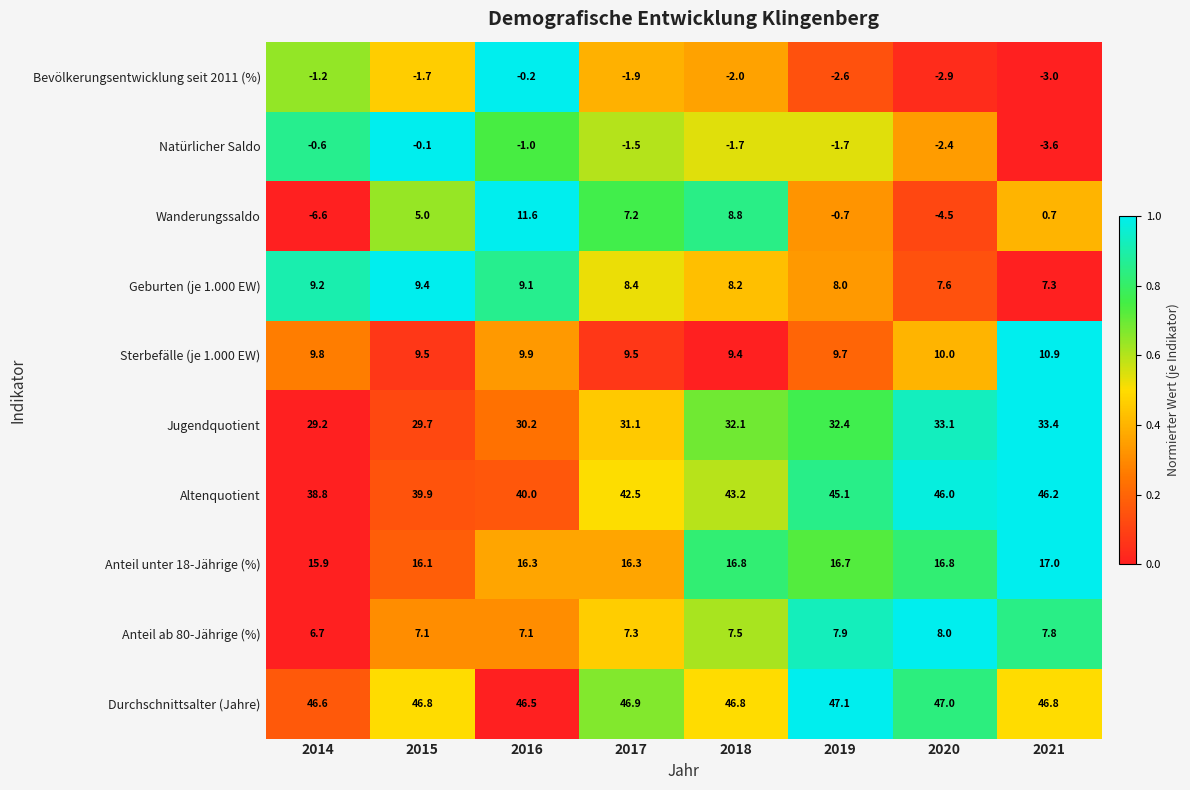

At which category is the sum across all series the highest?

2016